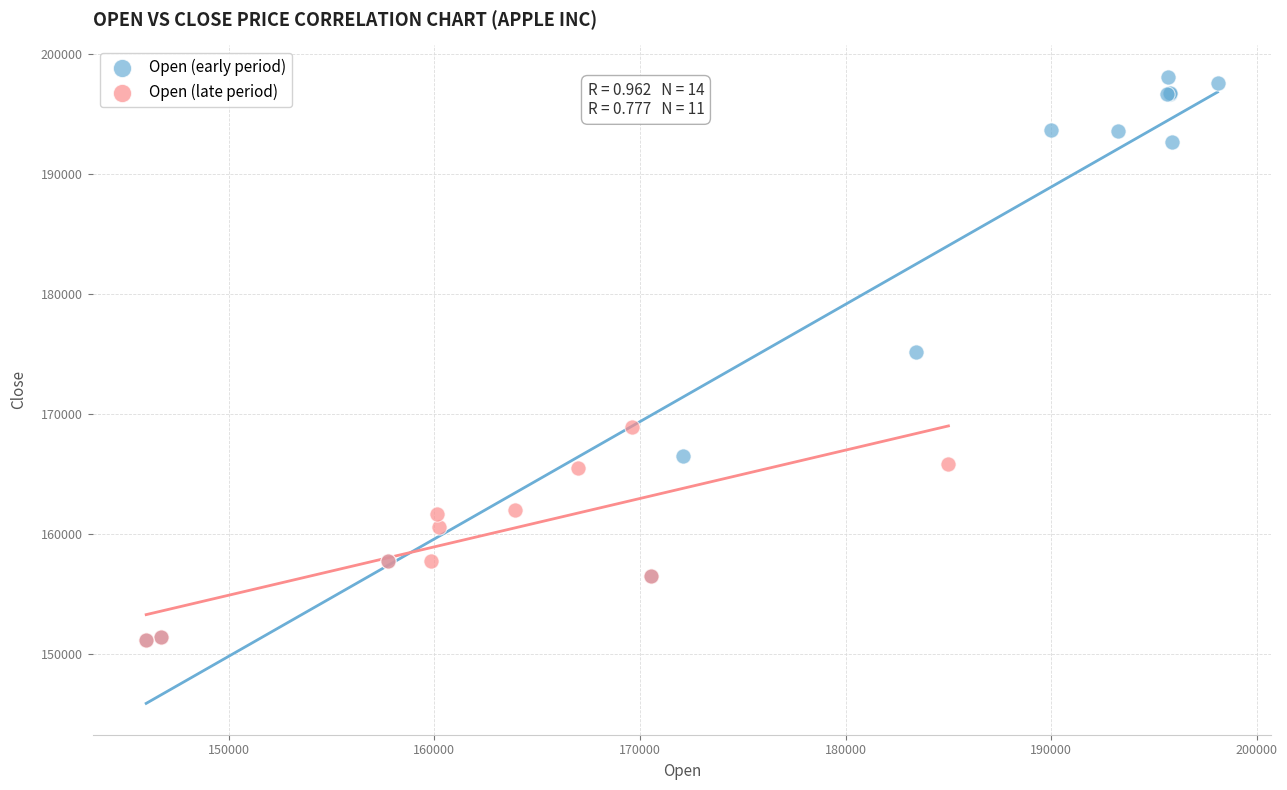

Which series reaches the maximum Y coordinate?

Open (early period)